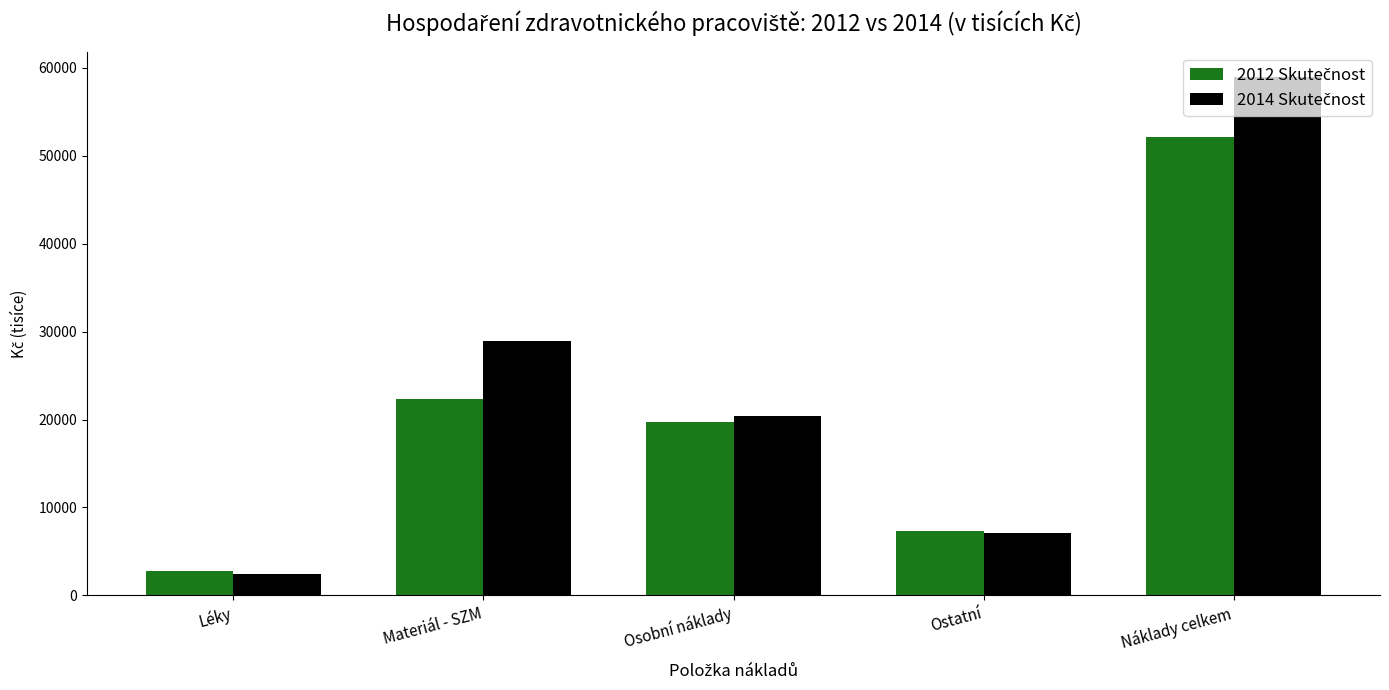

How many bars are there in total?

10